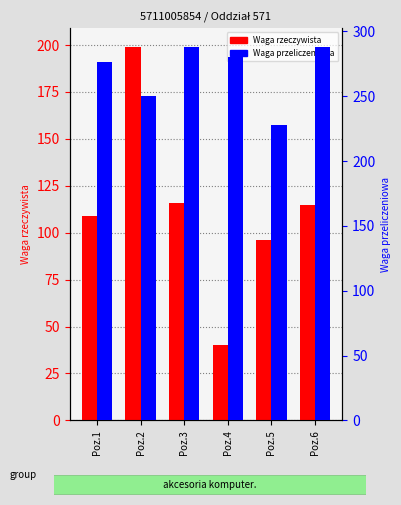

What is the average value of the Waga rzeczywista series?

112